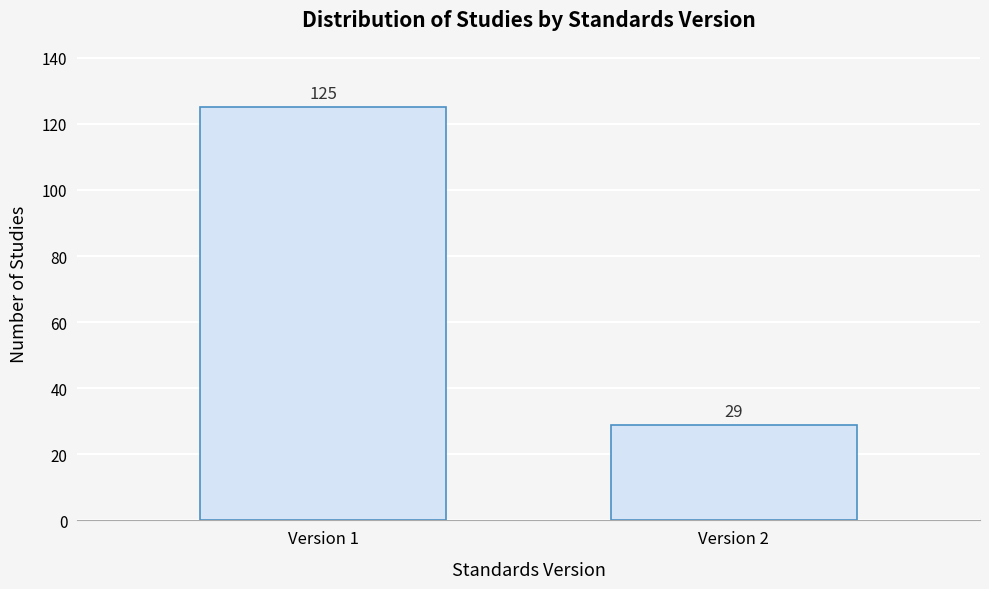

Reading right to left, transcribe all the data shown in this chart.

29	125